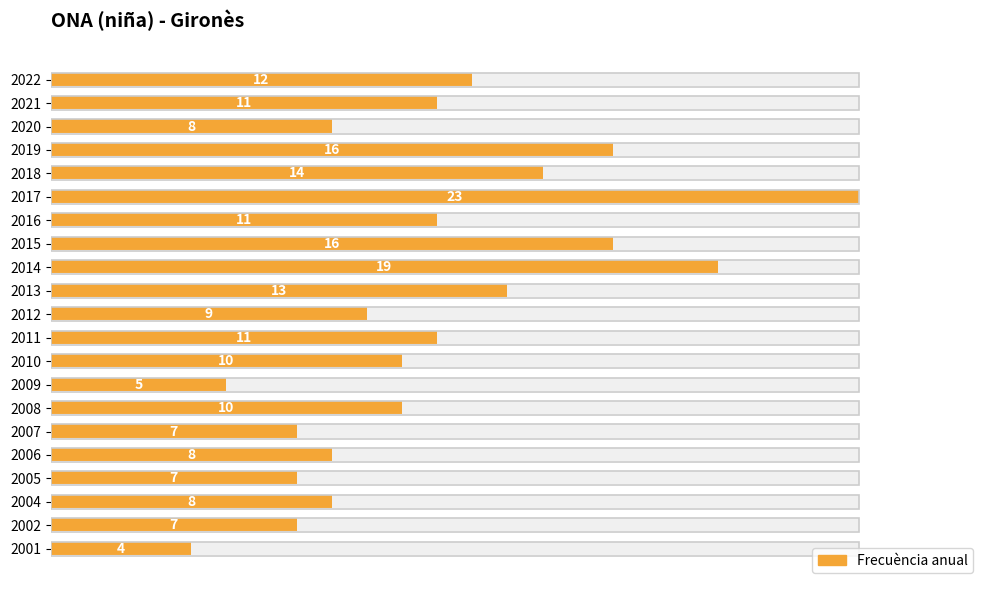

The value at 2021 is 4. True or false?

False